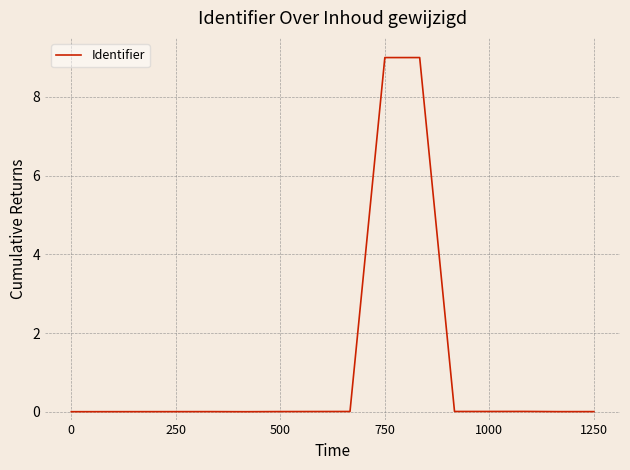

What is the maximum value shown in the chart?

9.0